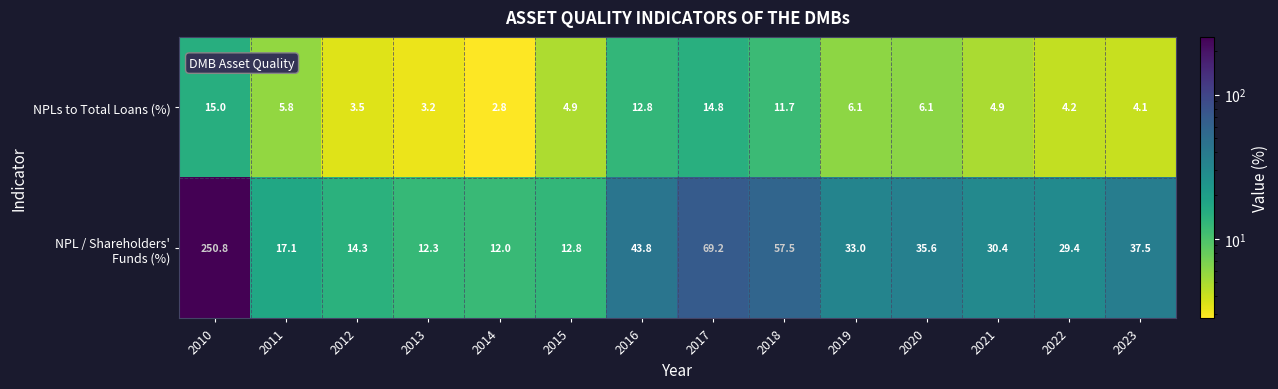

The value of NPLs to Total Loans (%) at 2016 is 18.8. True or false?

False